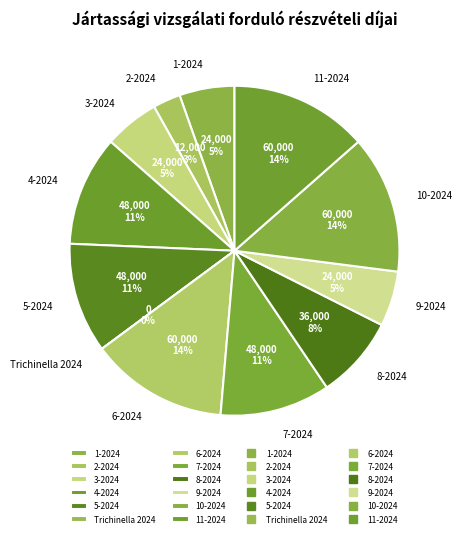

Which slice is the largest?

6-2024